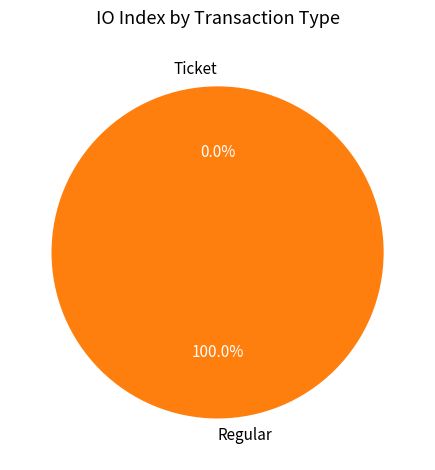

Count the number of slices in the pie.

2